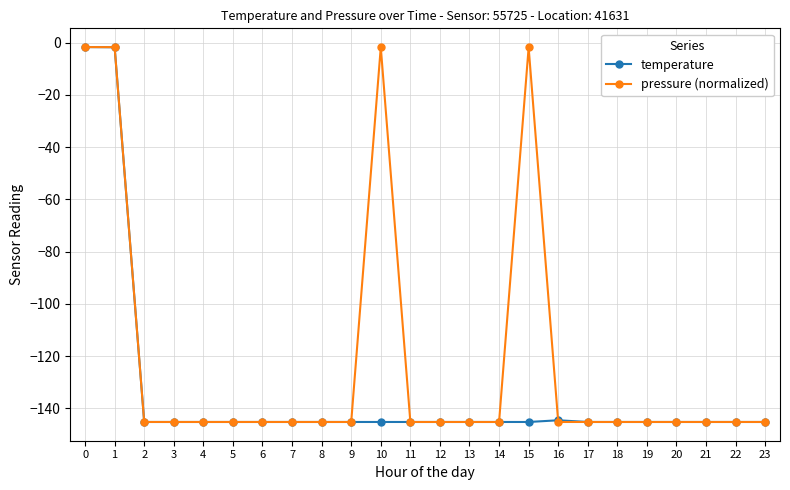

Is it true that temperature equals -145.2 at 22?

True